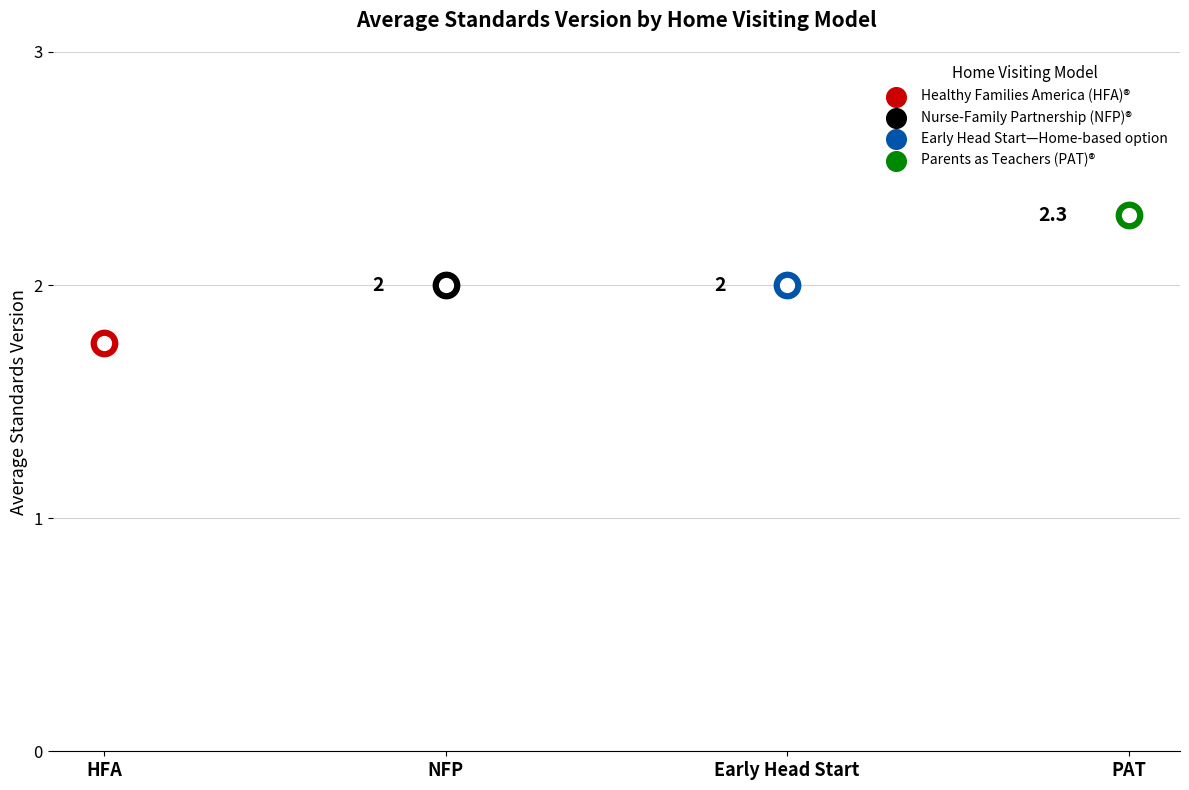

What is the ratio of the value at Nurse-Family Partnership (NFP)® to the value at Early Head Start—Home-based option?

1.0